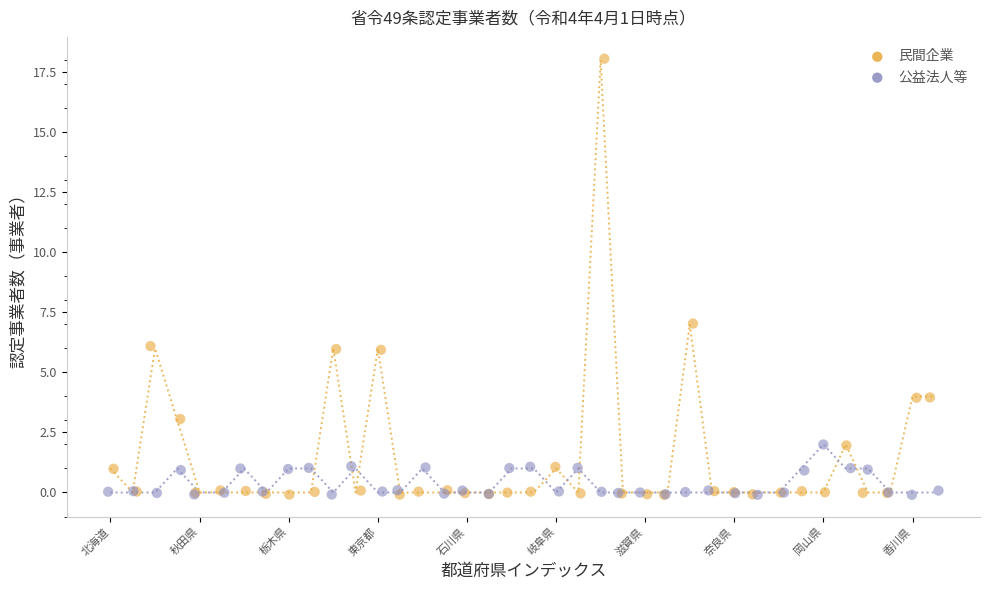

Which series has the widest spread of Y values?

民間企業